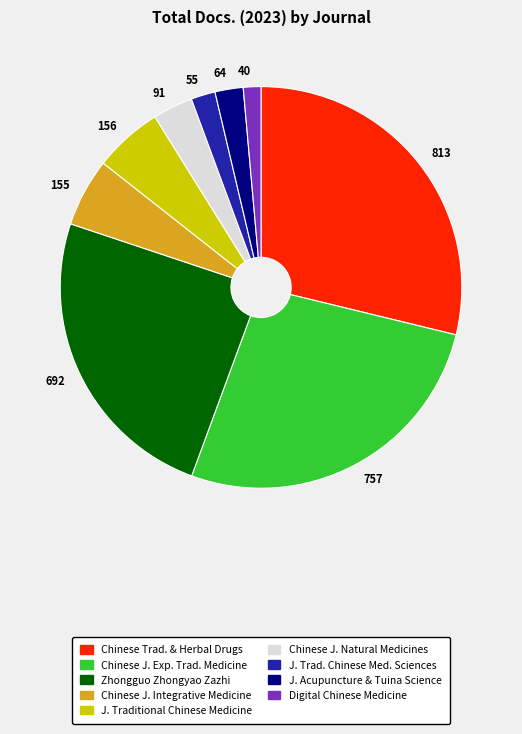

Is it true that Chinese Trad. & Herbal Drugs is 36% of the pie?

False